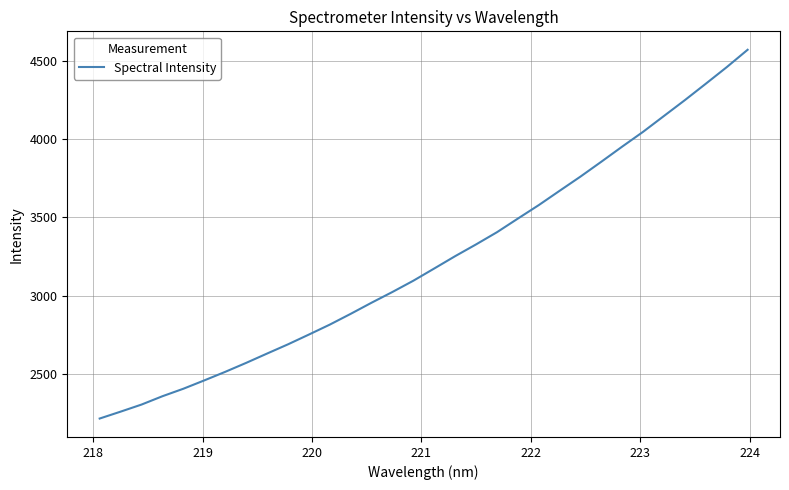

What is the minimum value shown in the chart?

2216.6